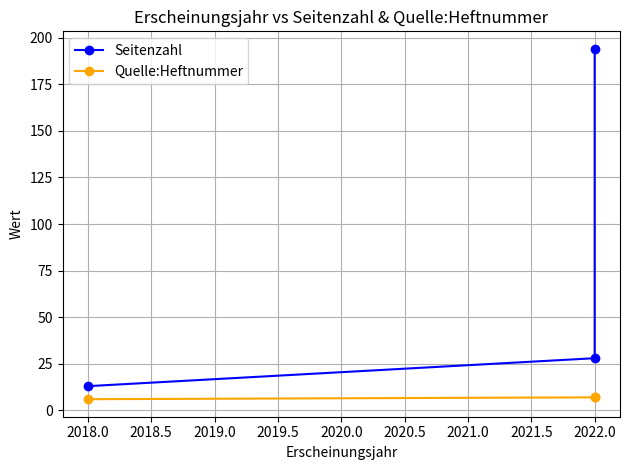

The value of Seitenzahl at 2018.0 is 13. True or false?

True